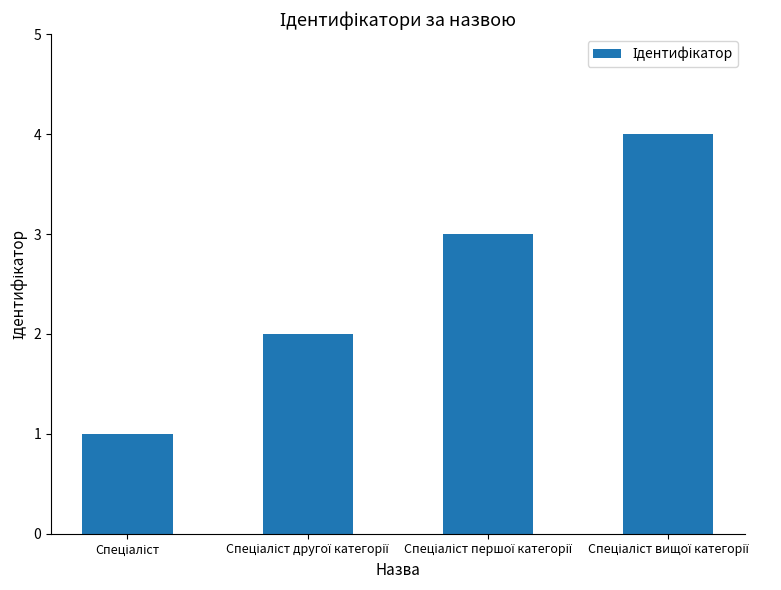

What is the difference between the maximum and minimum values?

3